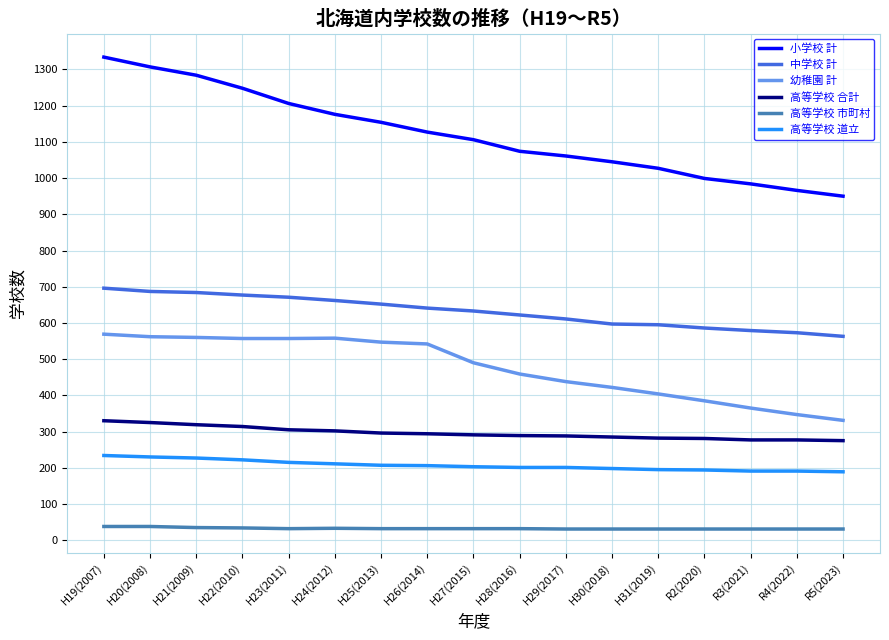

What is the total value across all series at R2(2020)?

2476